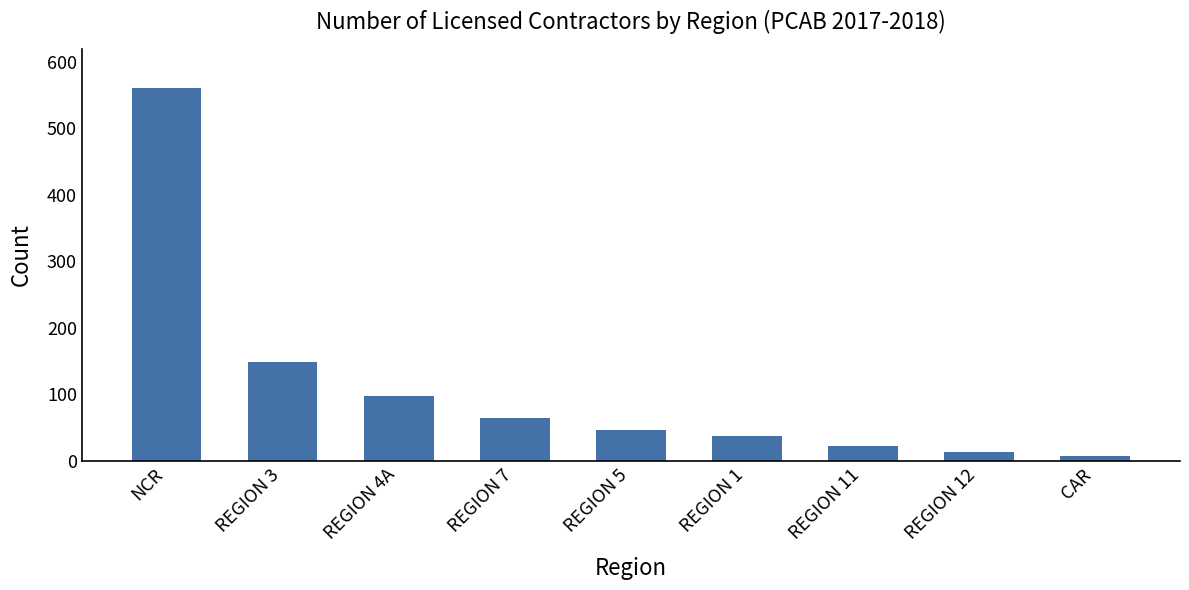

List the labels in order of value, smallest first.

CAR, REGION 12, REGION 11, REGION 1, REGION 5, REGION 7, REGION 4A, REGION 3, NCR